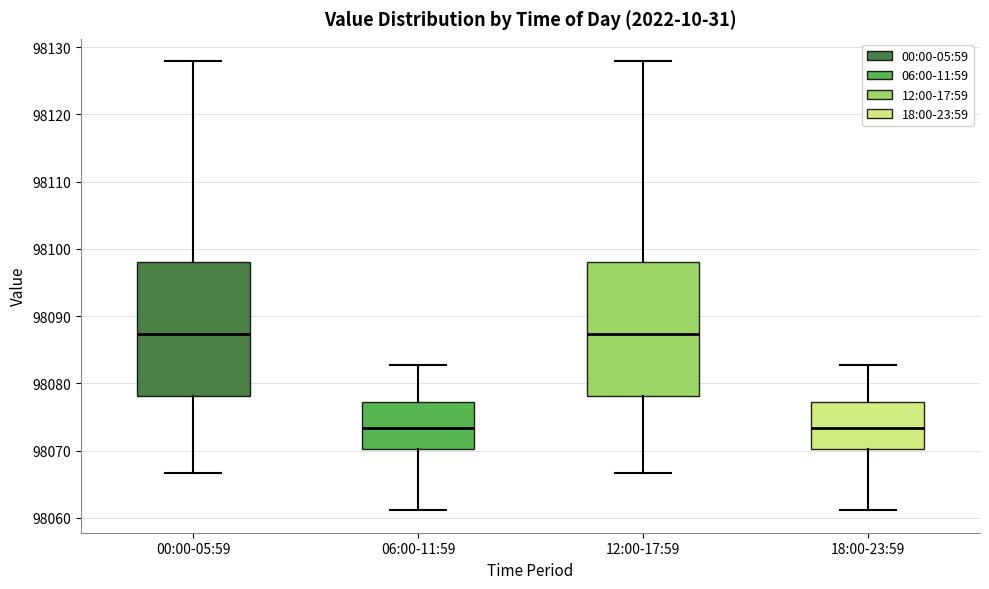

Reading left to right, transcribe this box plot: for each box, give where its median line is, the range the box spans, and where its two whiskers end, as read against the y-axis. The values are not printed on the chart, so give them approximately, as read against the axis.

00:00-05:59: median 98087, box 98078 to 98098, whiskers 98067 to 98128
06:00-11:59: median 98073, box 98070 to 98077, whiskers 98061 to 98083
12:00-17:59: median 98087, box 98078 to 98098, whiskers 98067 to 98128
18:00-23:59: median 98073, box 98070 to 98077, whiskers 98061 to 98083